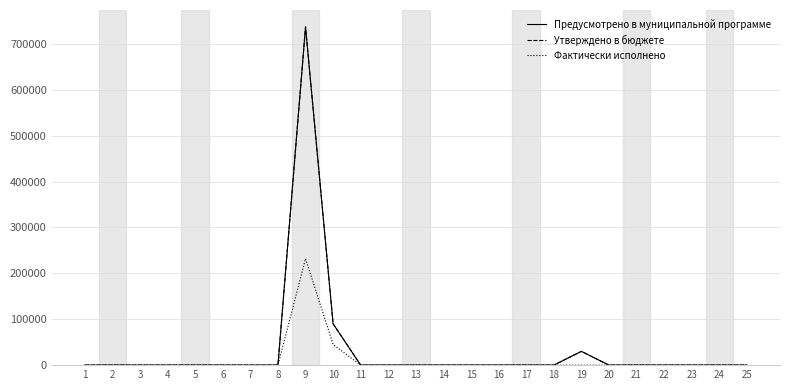

The value of Предусмотрено в муниципальной программе at 14 is -241292. True or false?

False